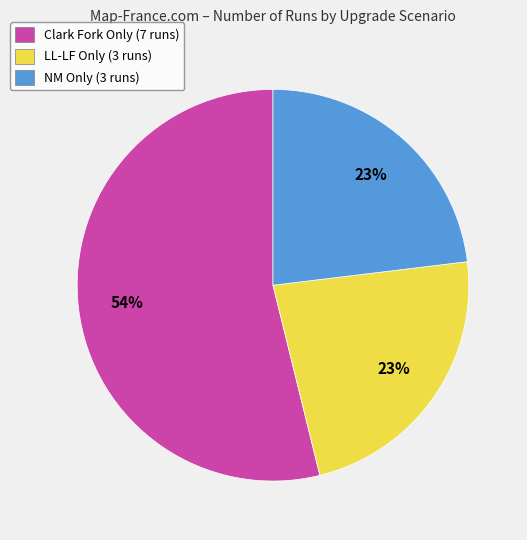

What percentage is the Clark Fork Only slice, to the nearest percent?

54%